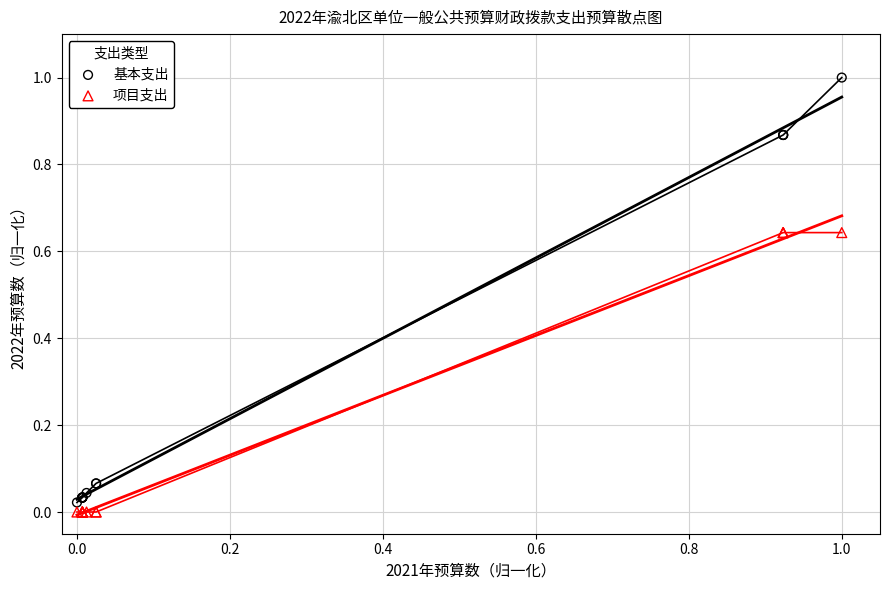

Which series reaches the maximum Y coordinate?

基本支出